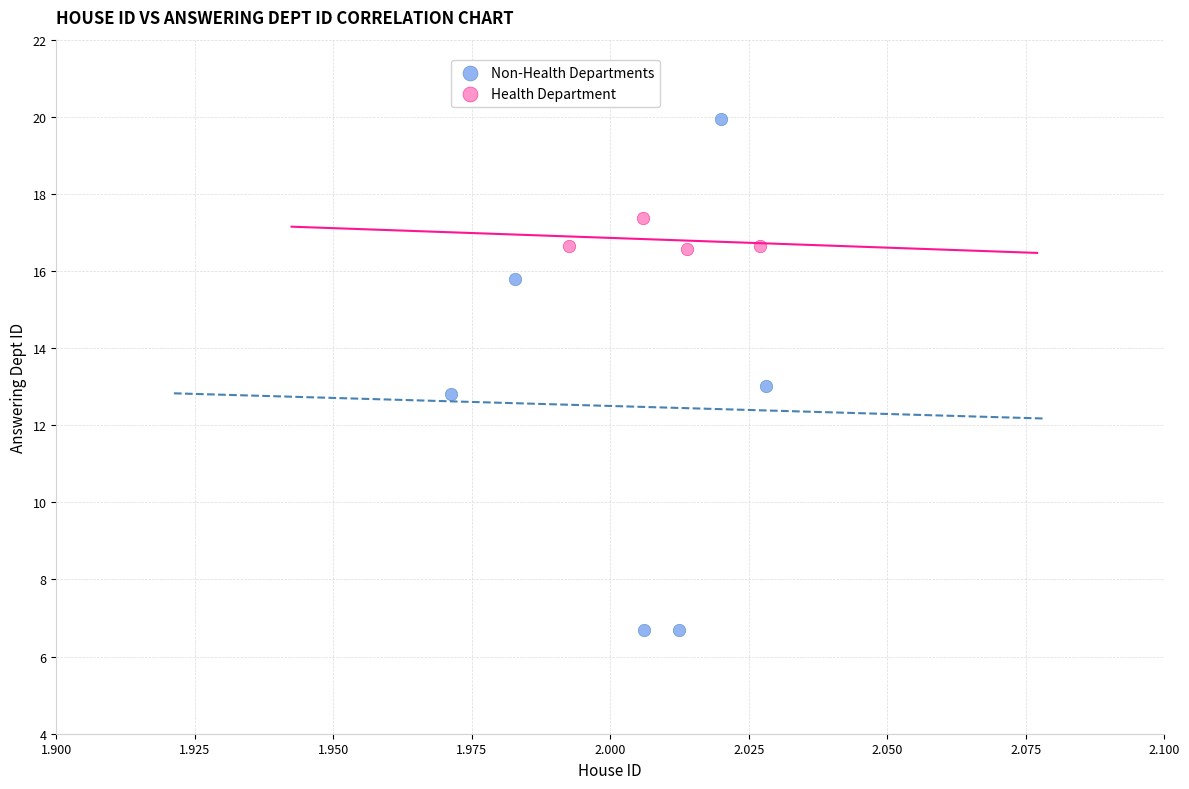

Which series reaches the minimum Y coordinate?

Non-Health Departments